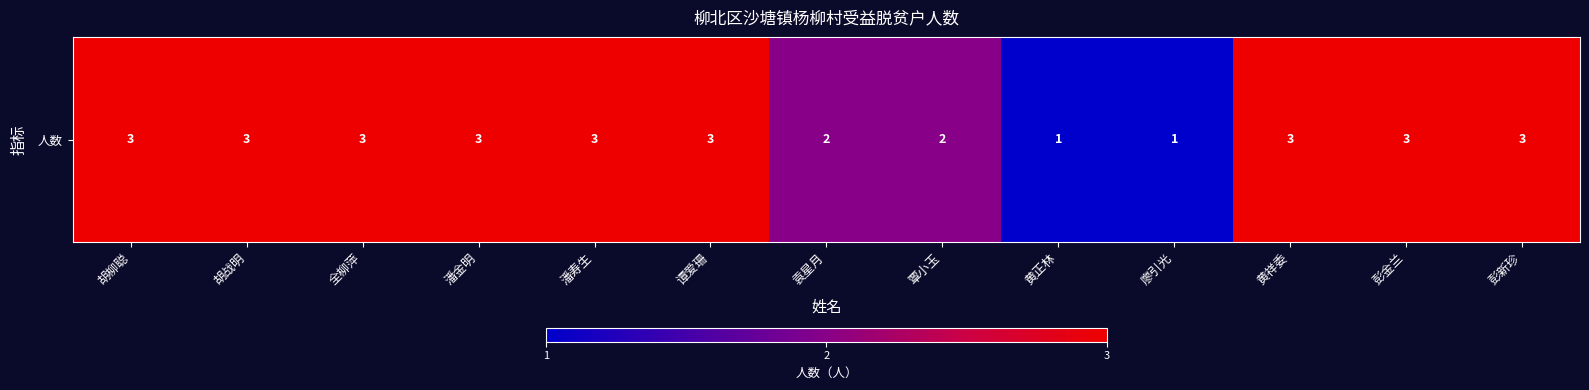

The value at 胡柳聪 is 2. True or false?

False